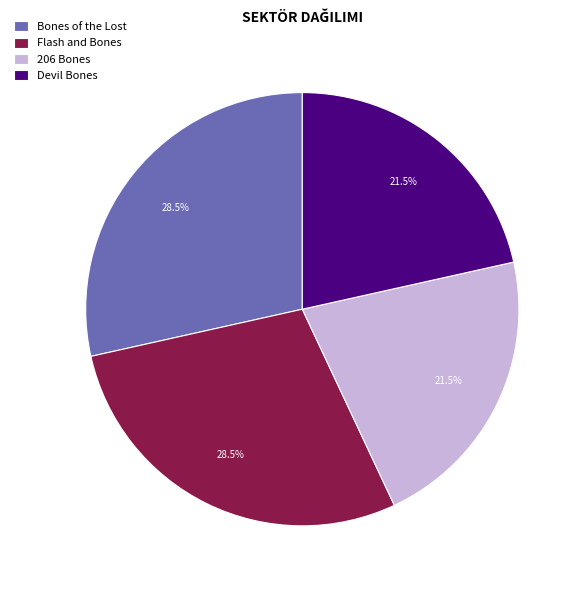

To the nearest percent, what is the difference between the largest and smallest slice percentages?

7%